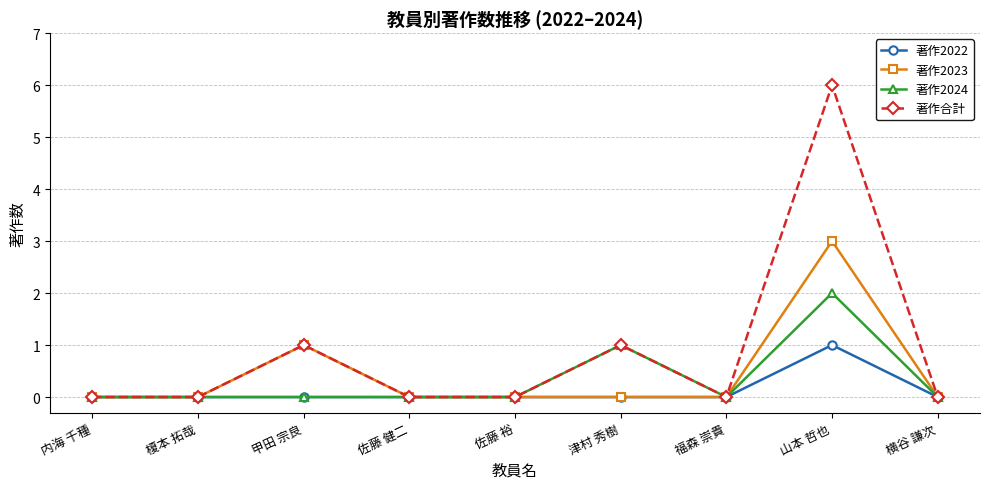

At which category does 著作2023 reach its first local peak?

甲田 宗良